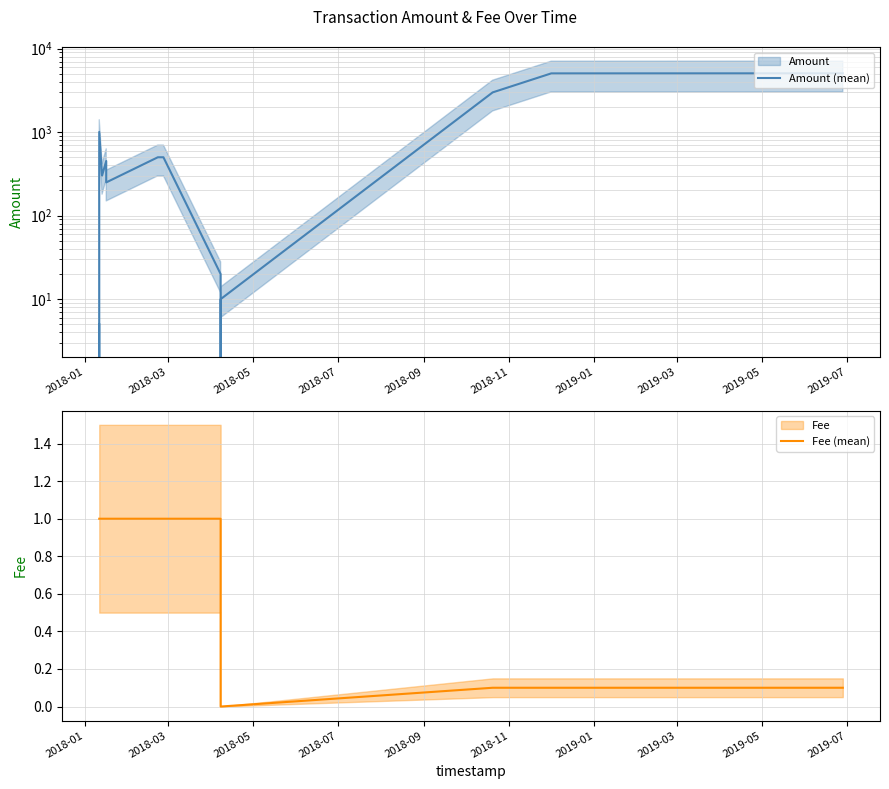

Is the value of Amount (mean) at 11 greater than the value of Fee (mean) at 2018-09?

Yes